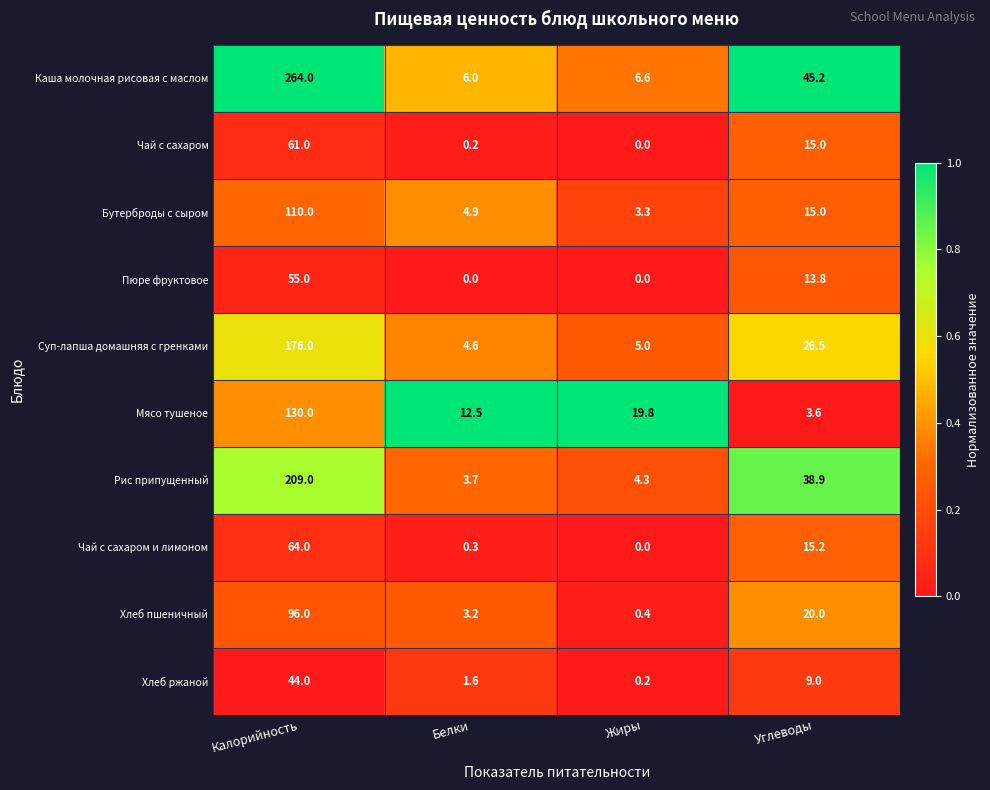

Which category has the lowest value in the Каша молочная рисовая с маслом series?

Белки